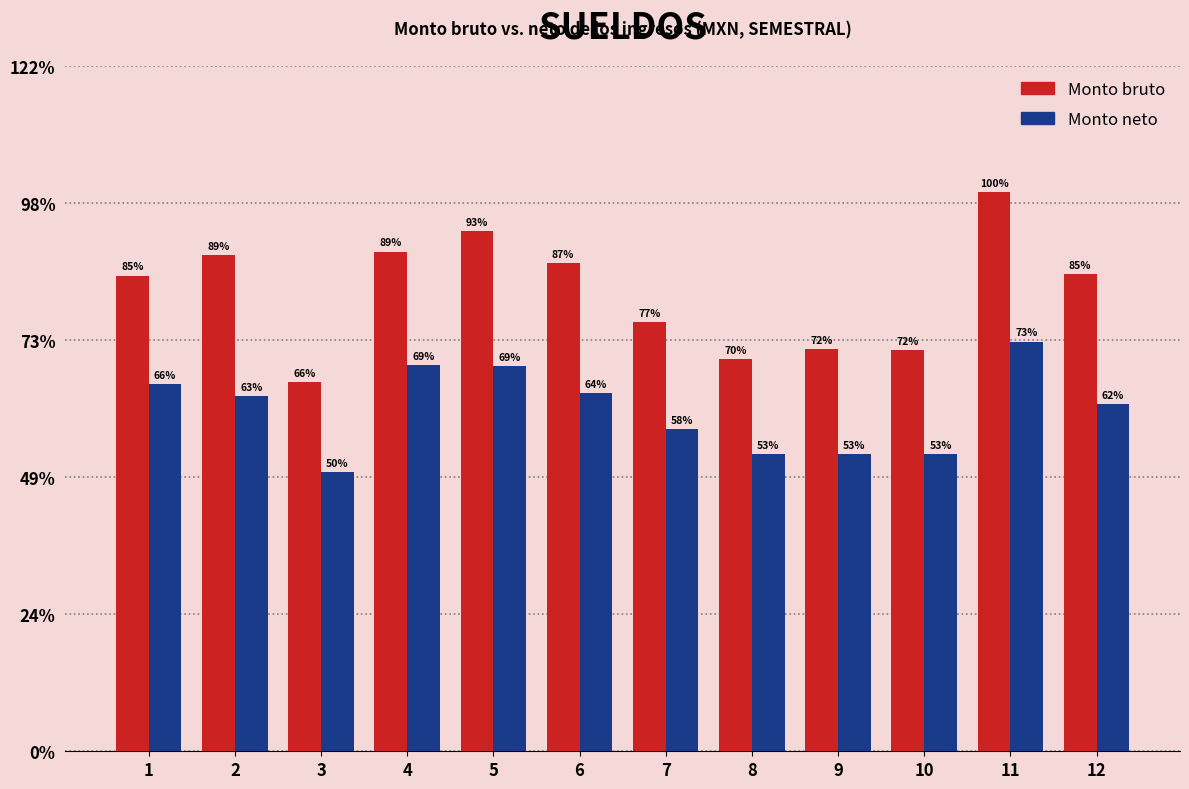

What is the spread (max minus min) of values at 10?

19819.6